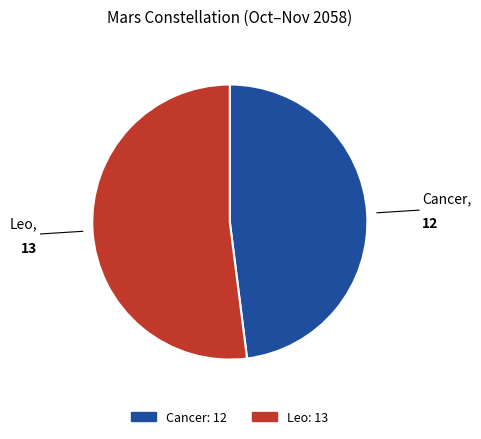

The Leo slice represents 44% of the pie. True or false?

False